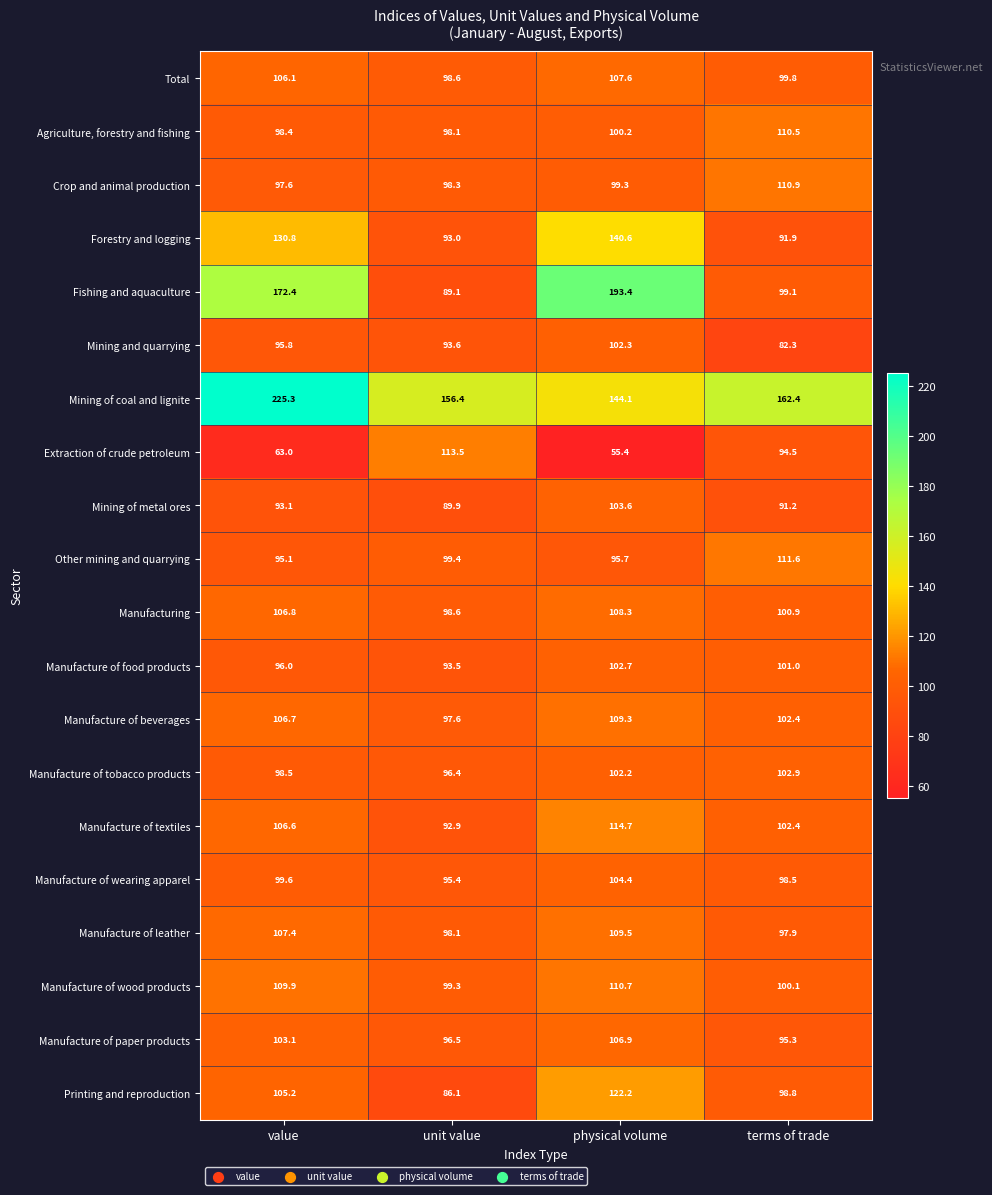

What is the difference between the Other mining and quarrying values at physical volume and unit value?

3.7